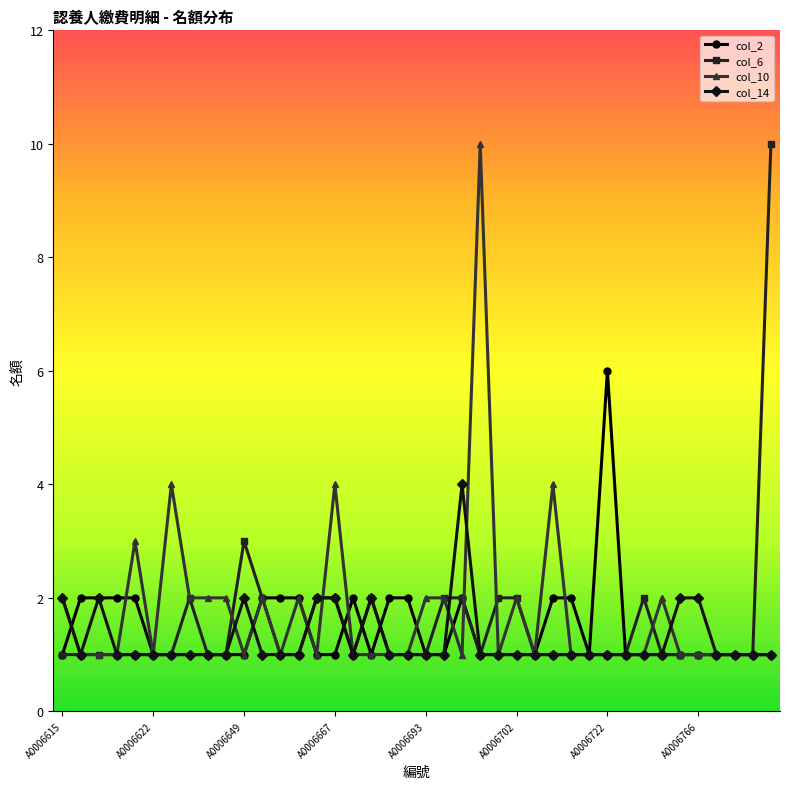

True or false: col_2 has more than 0 interior local peaks.

True